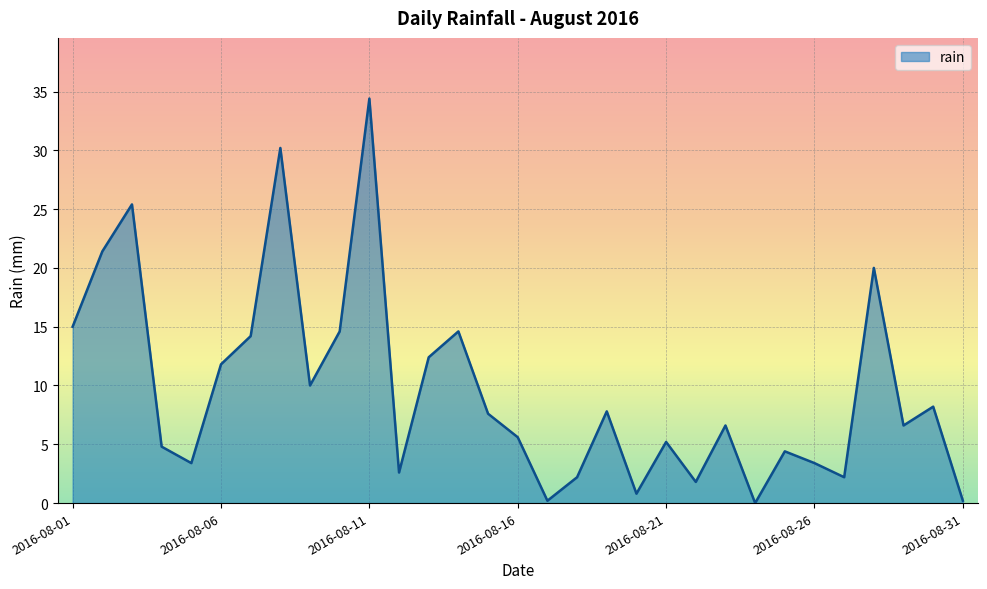

What is the difference between the maximum and minimum values?

34.4